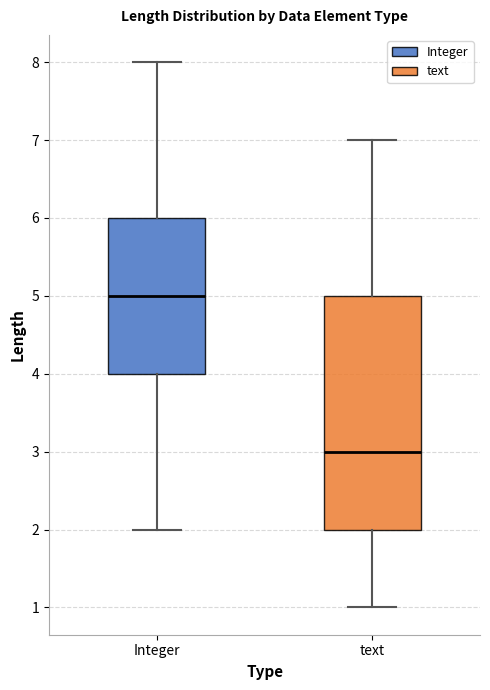

Reading left to right, transcribe this box plot: for each box, give where its median line is, the range the box spans, and where its two whiskers end, as read against the y-axis. The values are not printed on the chart, so give them approximately, as read against the axis.

Integer: median 5, box 4 to 6, whiskers 2 to 8
text: median 3, box 2 to 5, whiskers 1 to 7